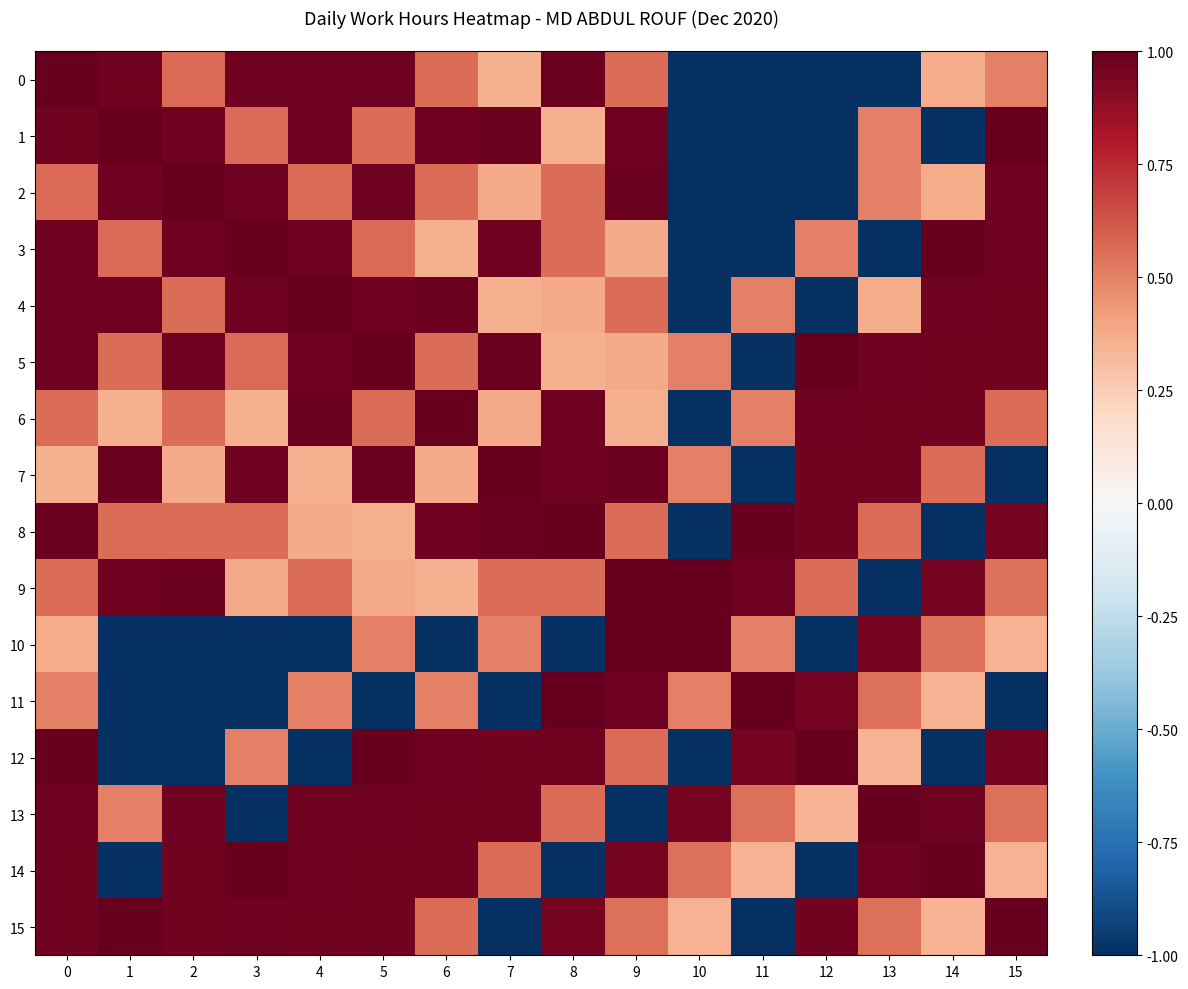

At how many categories does at least one series exceed 0?

16